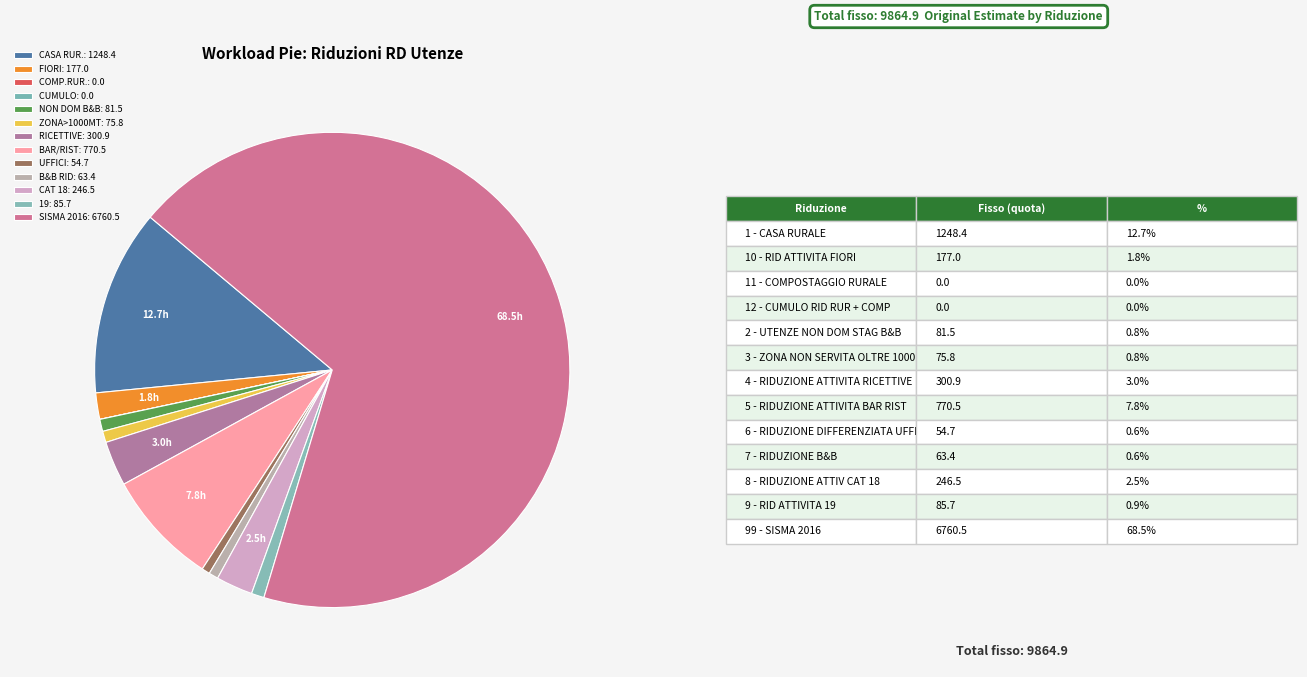

How many slices are in this pie chart?

13